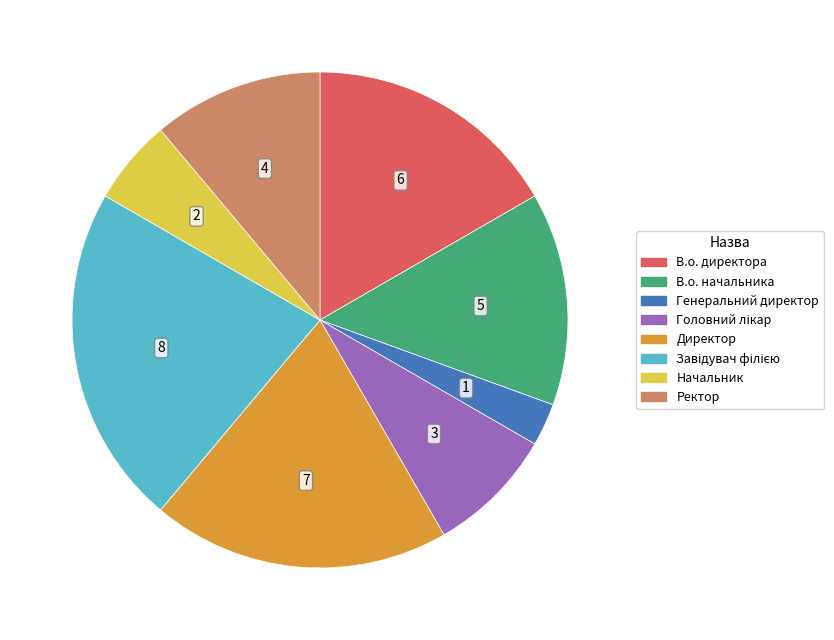

True or false: Генеральний директор accounts for 12% of the total.

False